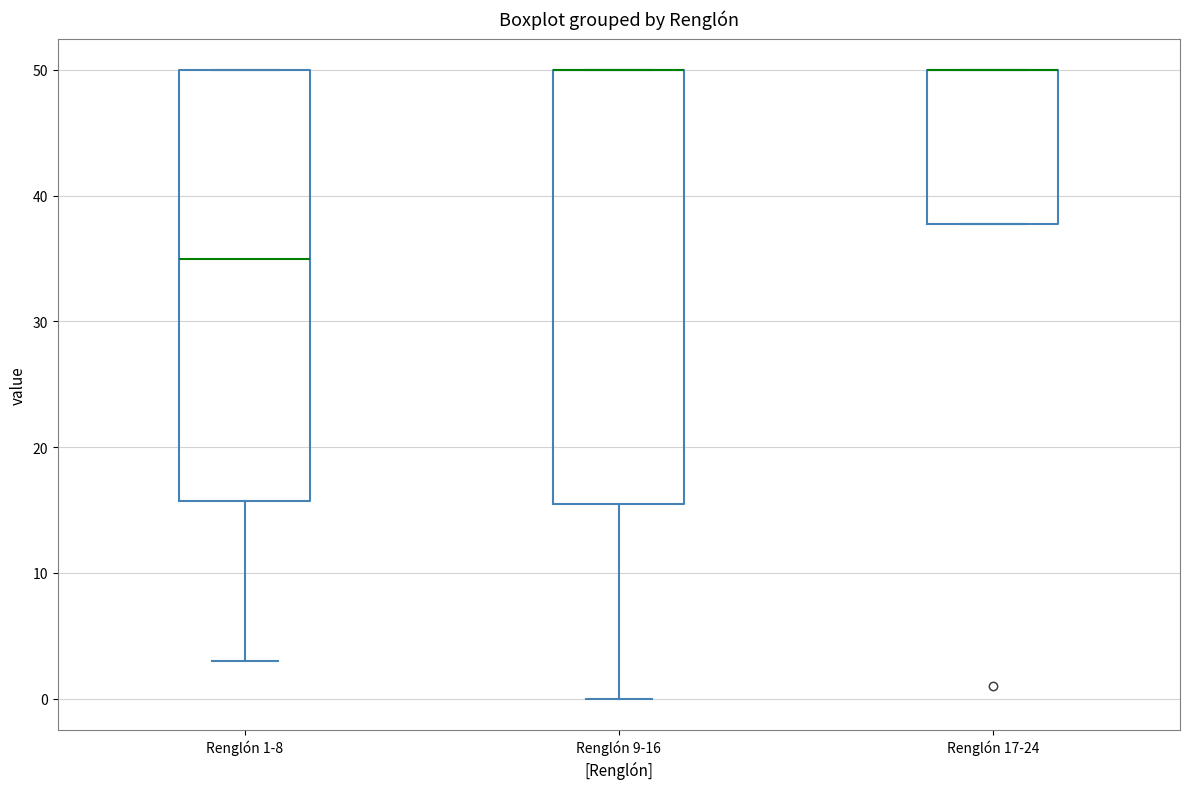

Reading left to right, read every box against the y-axis: the position of its median line, the range the box covers, and the ends of its whiskers. The values are not printed on the chart, so give them approximately, as read against the axis.

Renglón 1-8: median 35, box 16 to 50, whiskers 3 to 50
Renglón 9-16: median 50 (drawn on the box's upper edge), box 16 to 50, whiskers 0 to 50
Renglón 17-24: median 50 (drawn on the box's upper edge), box 38 to 50, whiskers 38 to 50